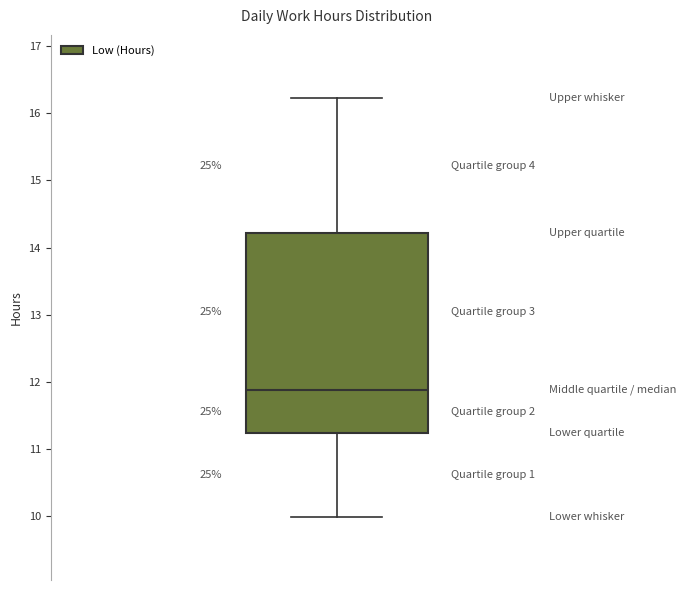

Where is the lower edge of the box on the y-axis? The values are not printed on the chart, so give them approximately, as read against the axis.

11.2